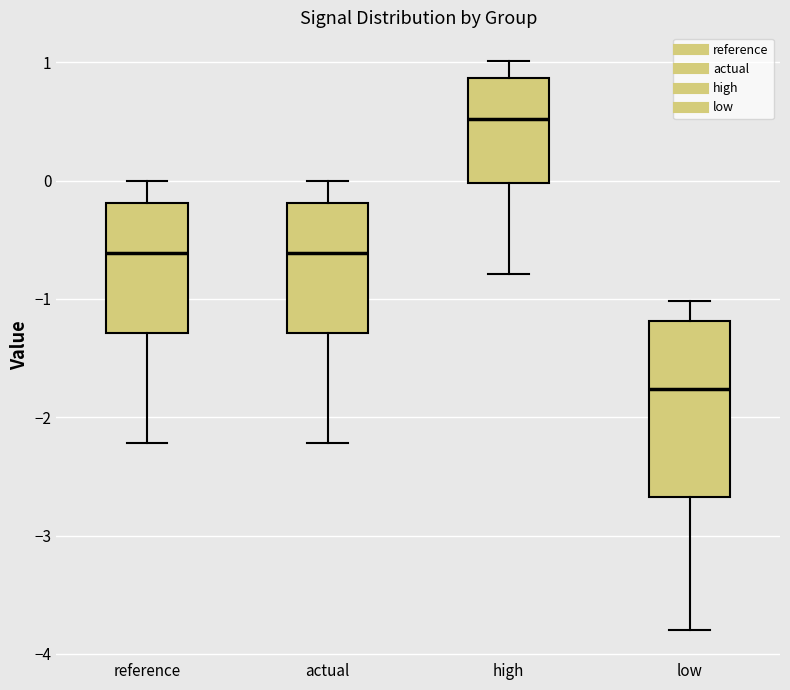

Comparing the boxes themselves (not the whiskers), which one is the tallest?

low